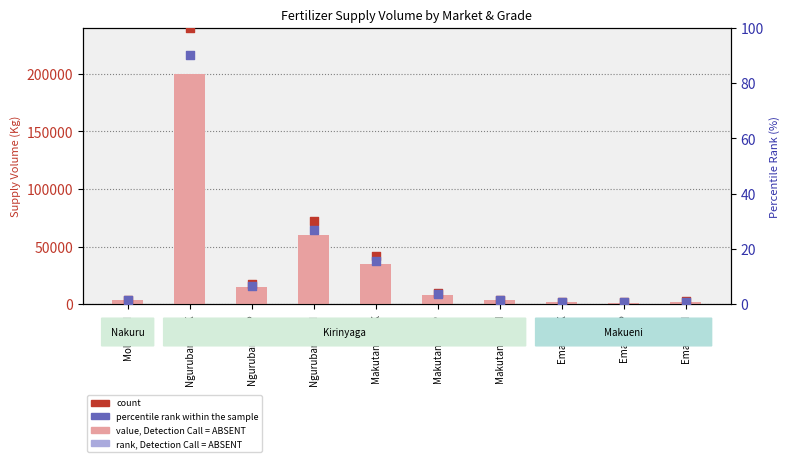

Which series has the widest spread of Y values?

Supply Volume (value)